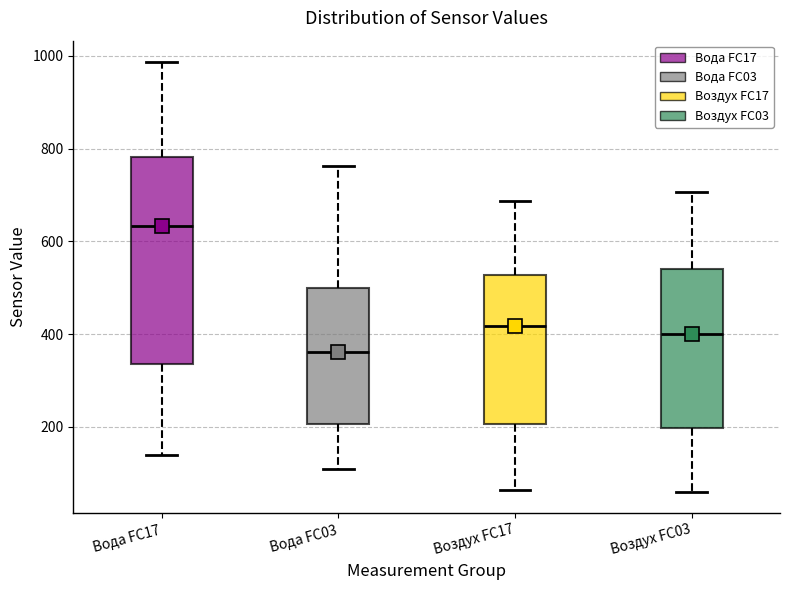

Where is the lower edge of the box for Вода FC03 on the y-axis? The values are not printed on the chart, so give them approximately, as read against the axis.

200